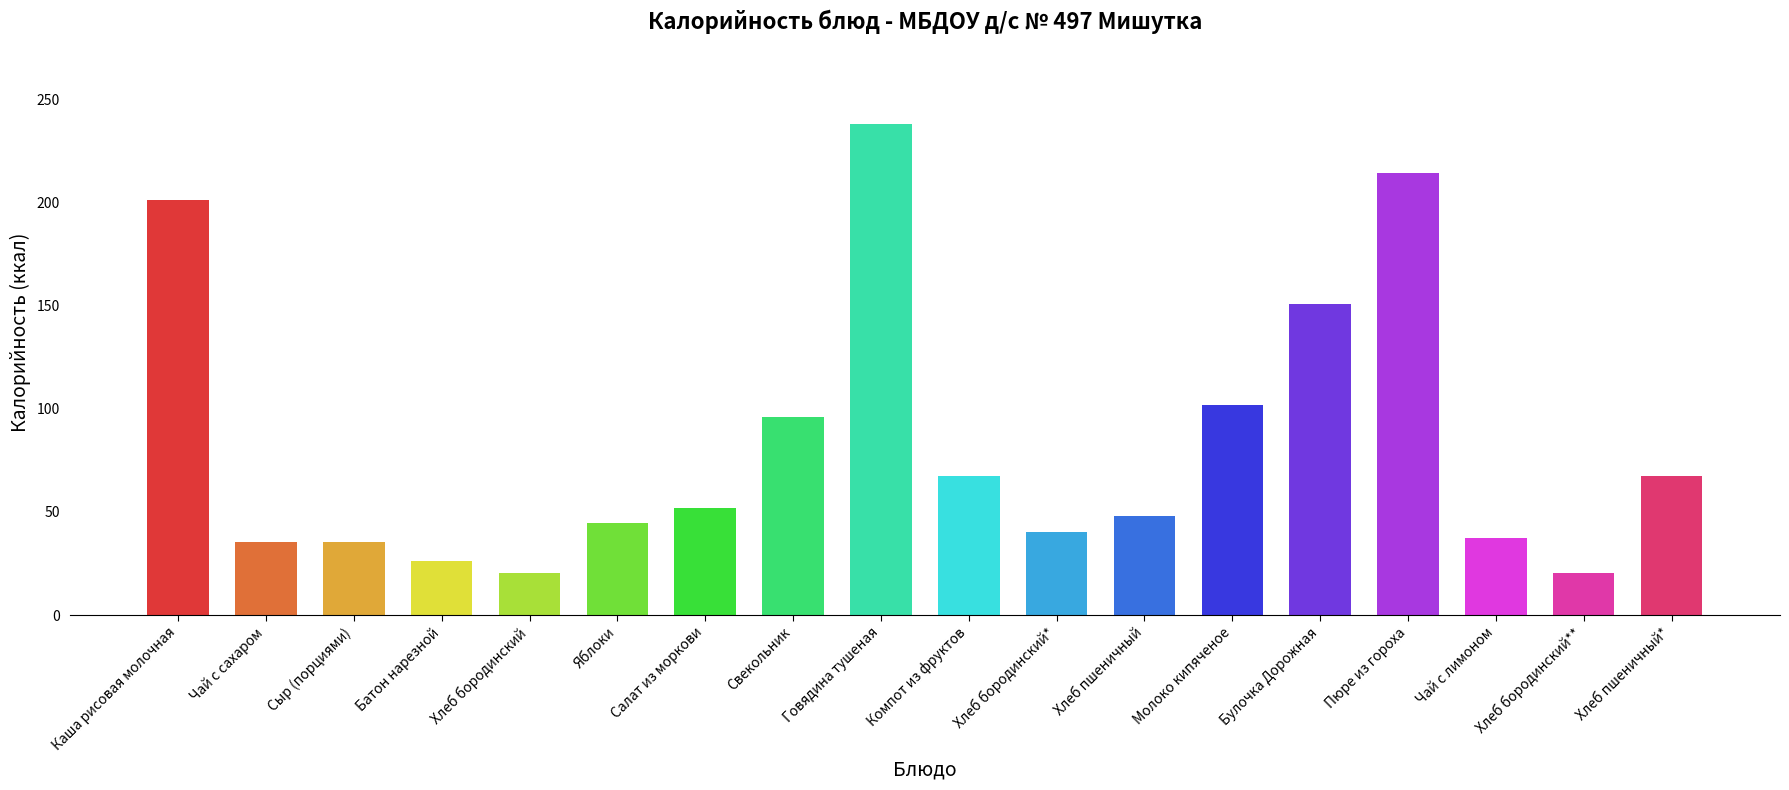

What is the value of the 14th bar from the left?

150.7